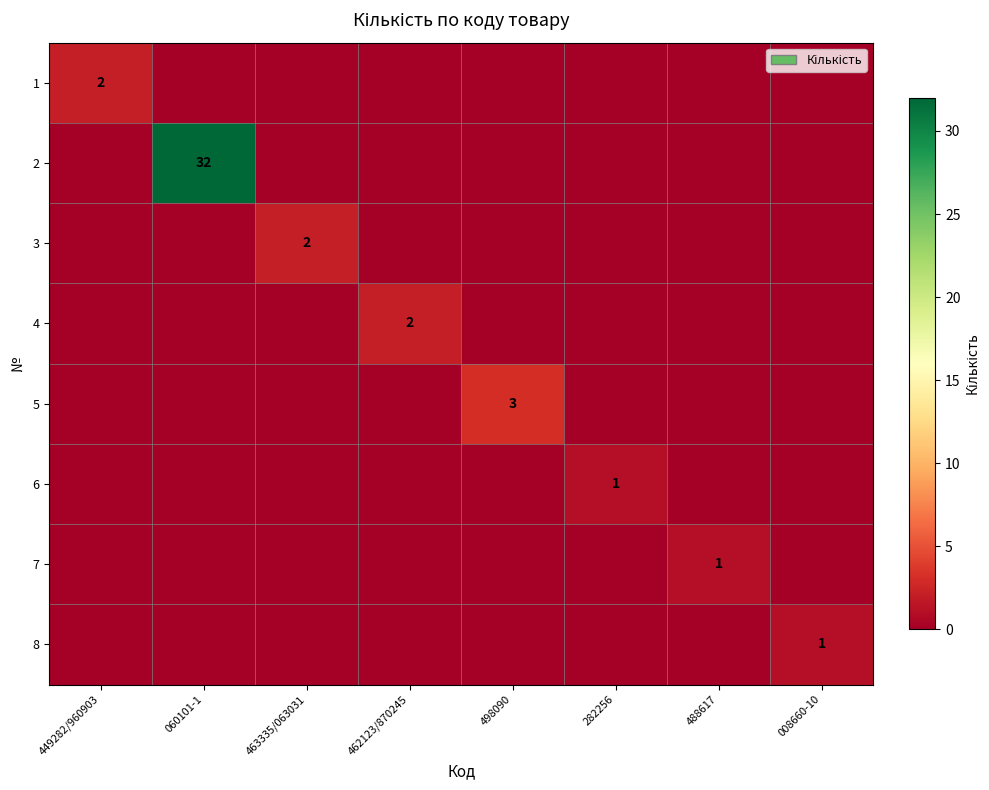

At which category is the sum across all series the highest?

060101-1